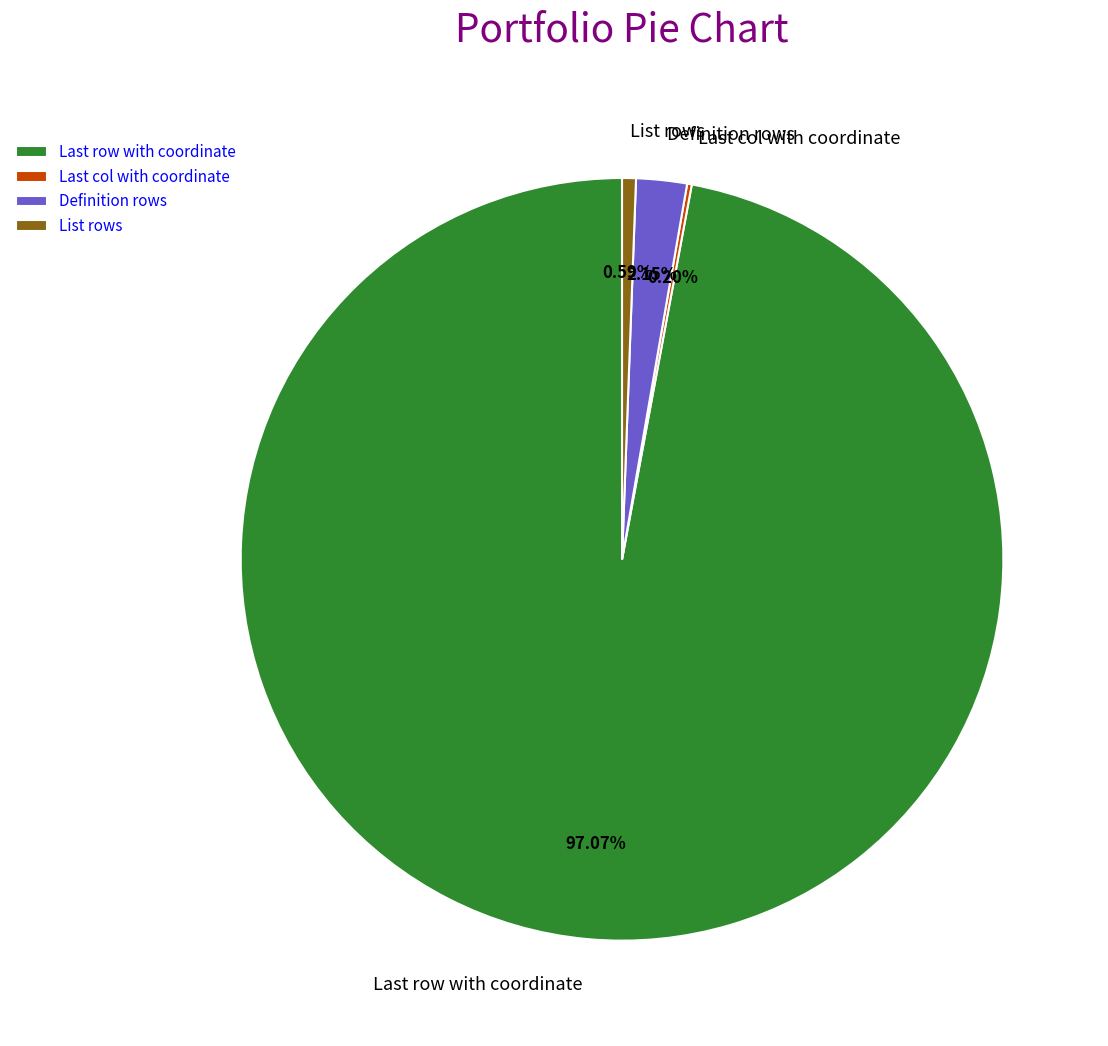

What percentage is the Definition rows slice, to the nearest percent?

2%